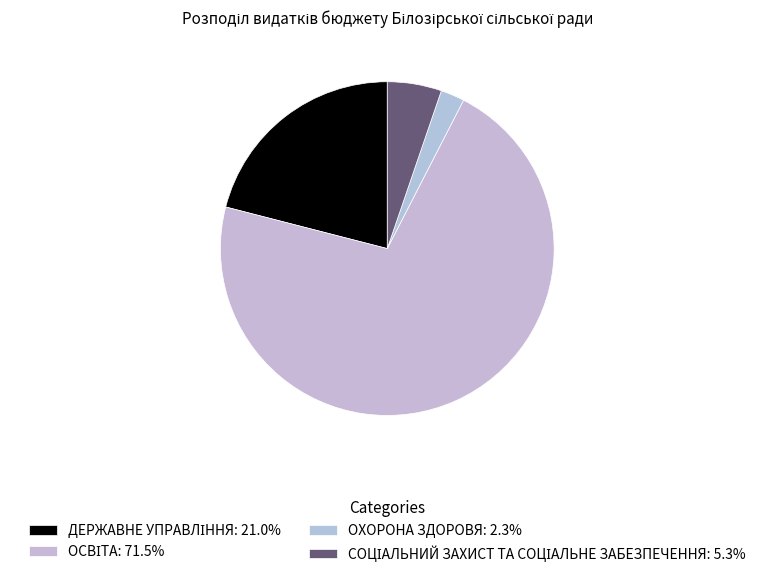

To the nearest percent, what percentage of the pie is ОСВІТА?

71%